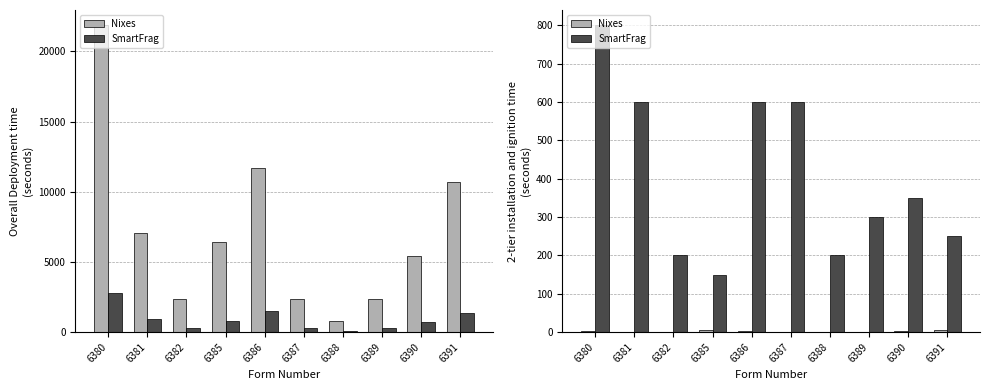

Rank the categories by Nixes value from lowest to highest.

6387, 6388, 6389, 6381, 6382, 6390, 6386, 6380, 6385, 6391